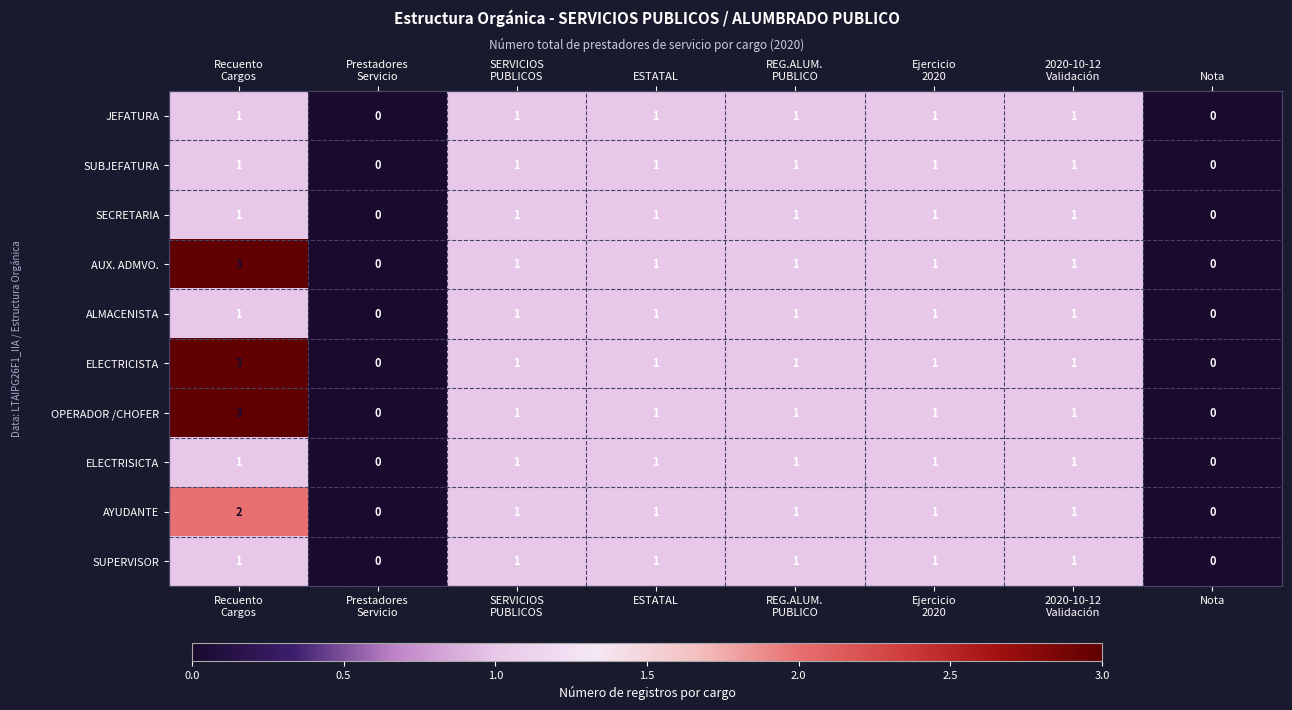

What is the maximum value shown in the chart?

3